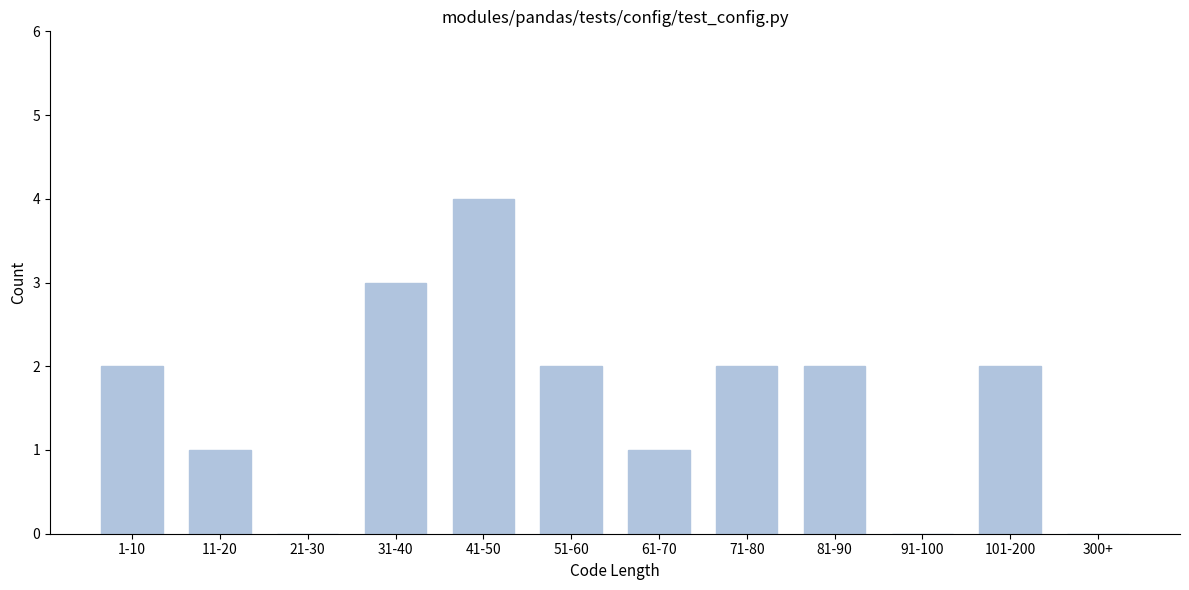

Reading left to right, list all the values displayed in this chart.

1-10=2	11-20=1	21-30=0	31-40=3	41-50=4	51-60=2	61-70=1	71-80=2	81-90=2	91-100=0	101-200=2	300+=0